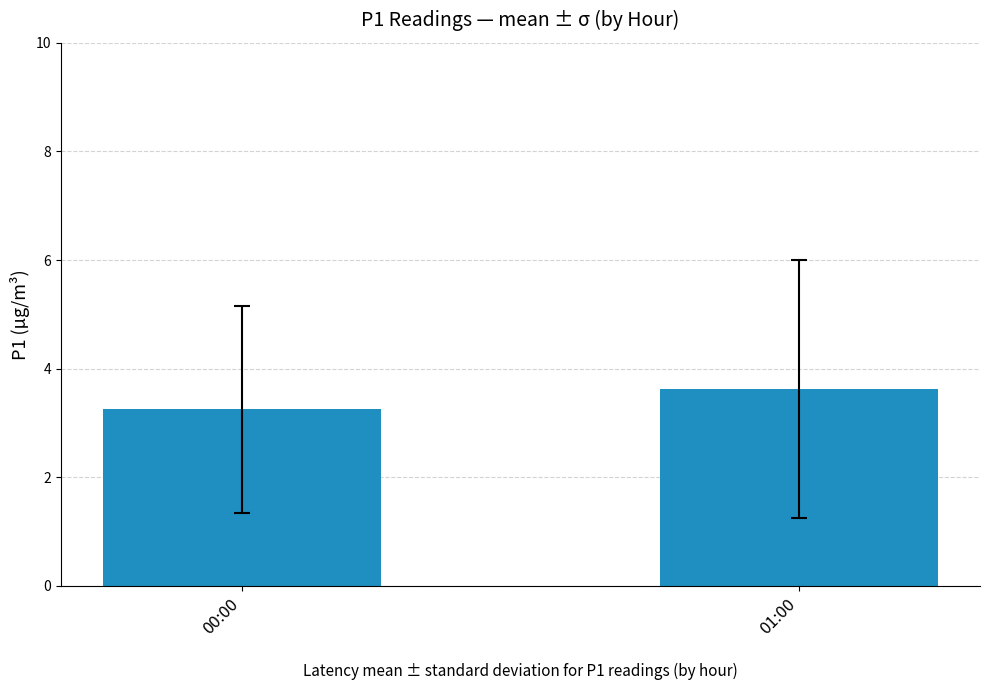

What position from the left is 01:00?

2